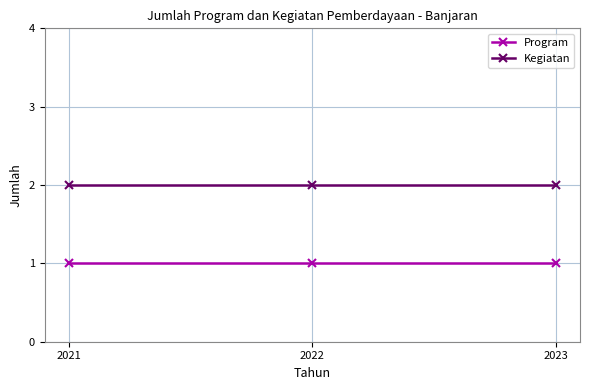

Is it true that Program equals 2 at 2022?

False